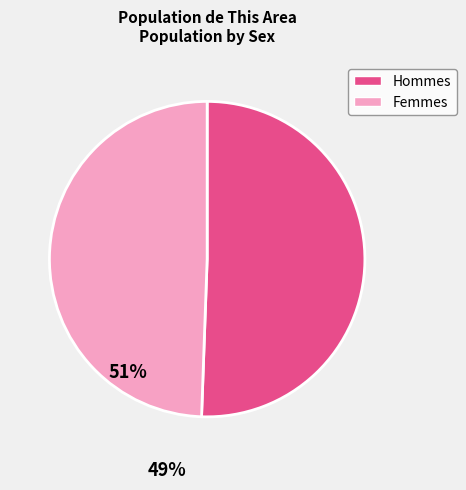

Is it true that Female is 49% of the pie?

True